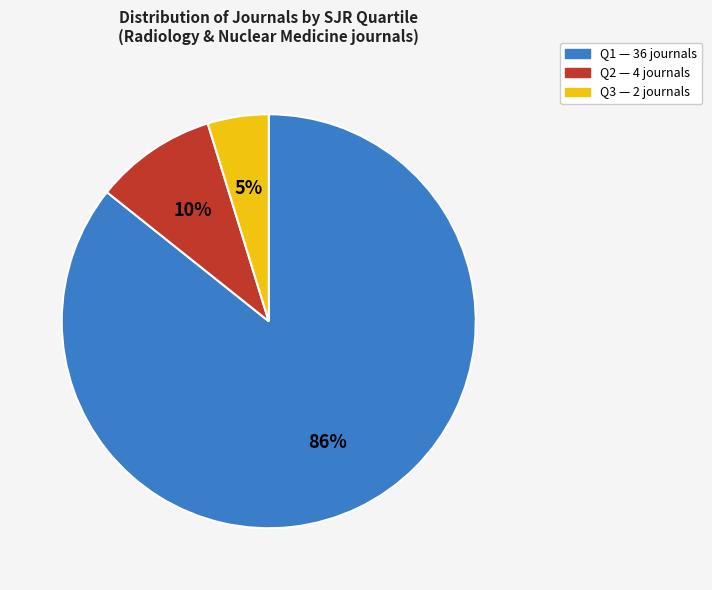

Is there any slice that represents more than half of the pie?

Yes